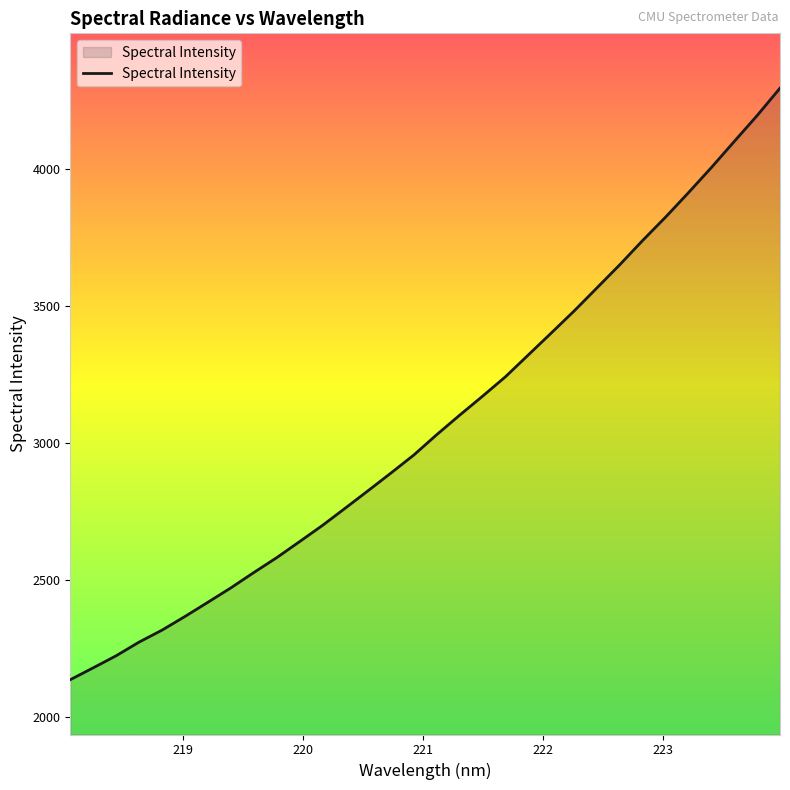

What is the maximum value shown in the chart?

4294.3